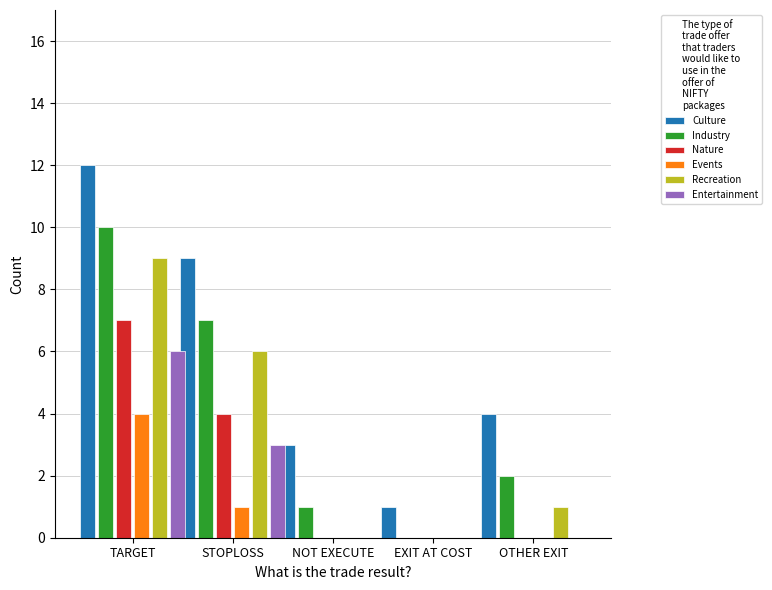

Reading right to left, what are all the values shown in this chart?

Culture: 4	1	3	9	12
Industry: 2	0	1	7	10
Nature: 0	0	0	4	7
Events: 0	0	0	1	4
Recreation: 1	0	0	6	9
Entertainment: 0	0	0	3	6